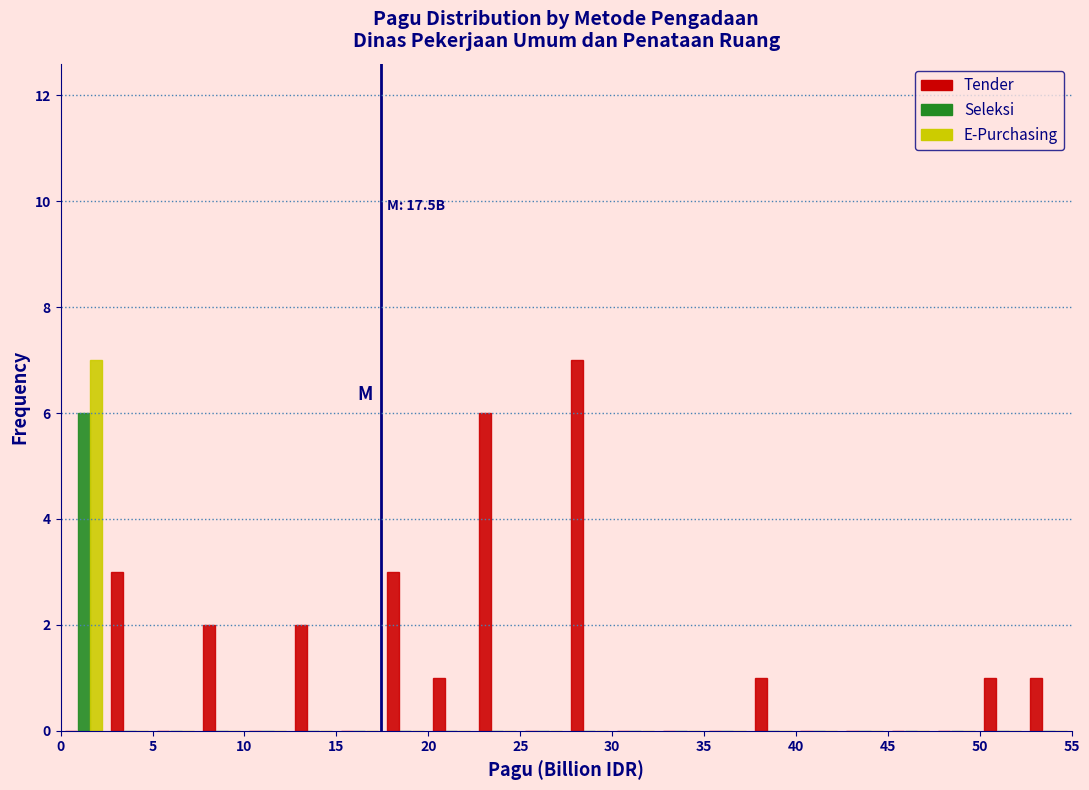

In the Seleksi series, which range on the x-axis has the tallest bar?

0.0 to 2.5